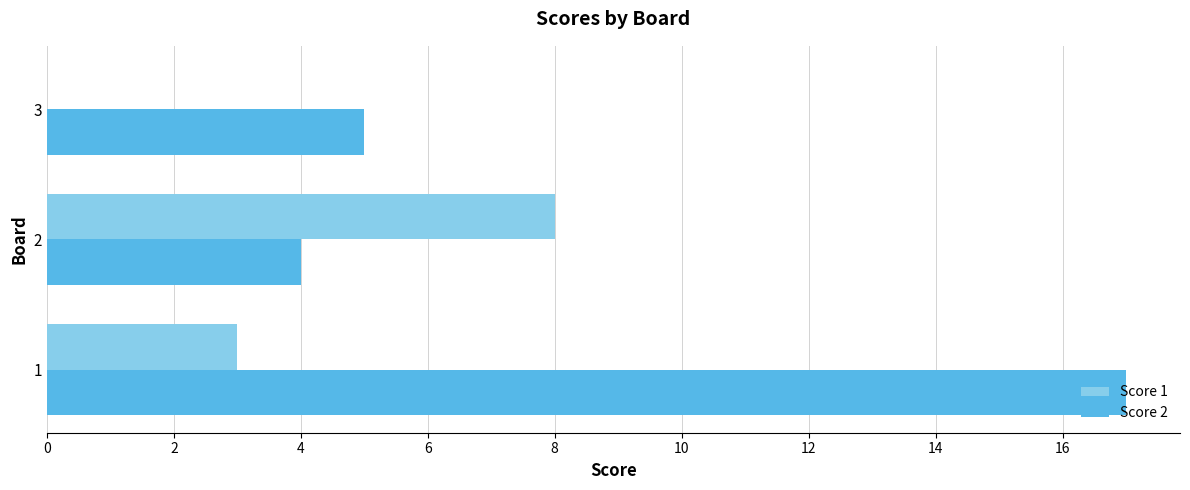

What are all the series names shown in the legend?

Score 1, Score 2